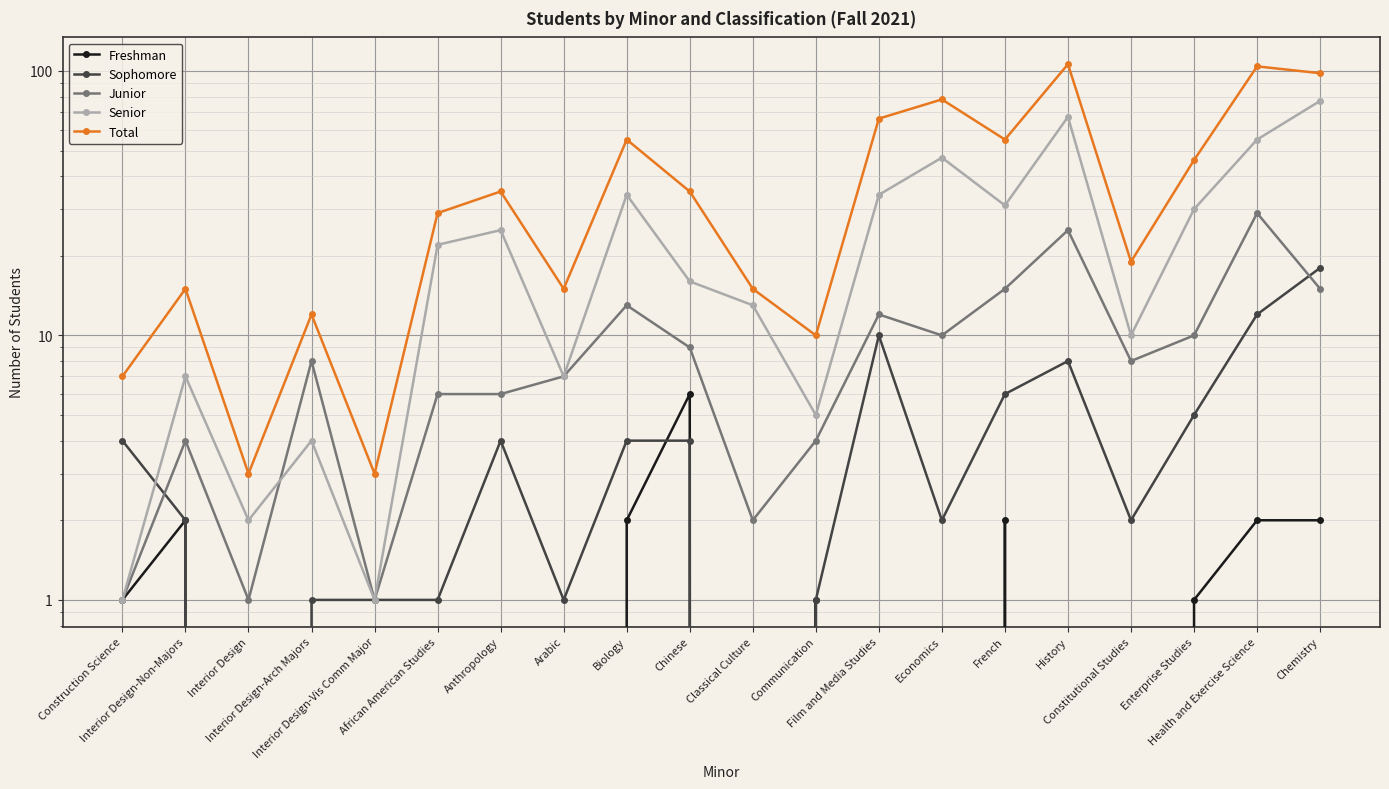

True or false: Freshman has a value of 6 at Chinese.

True